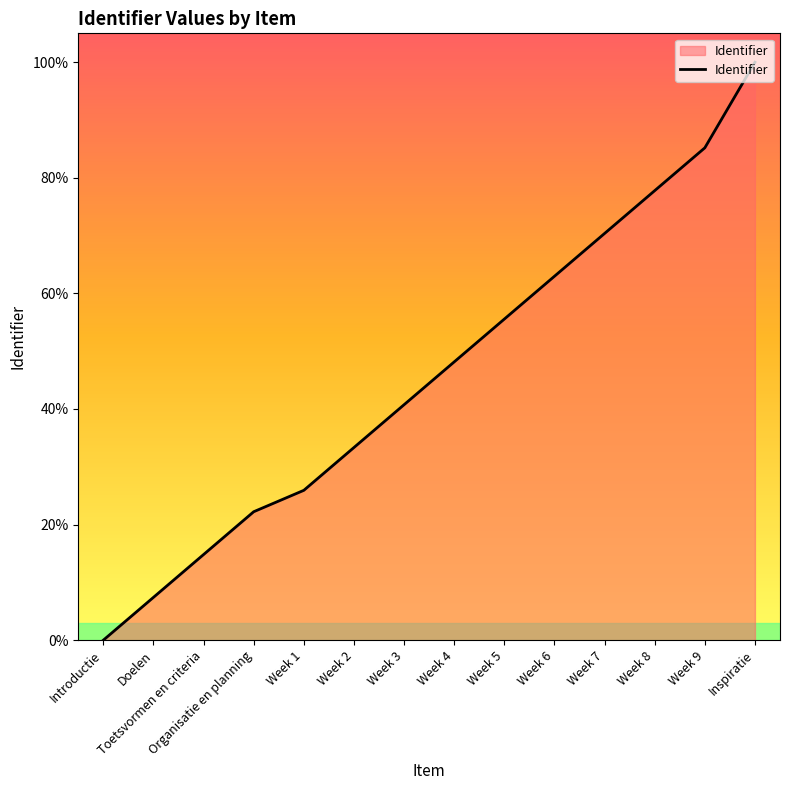

True or false: the data shows 45.1 at Week 7.

False